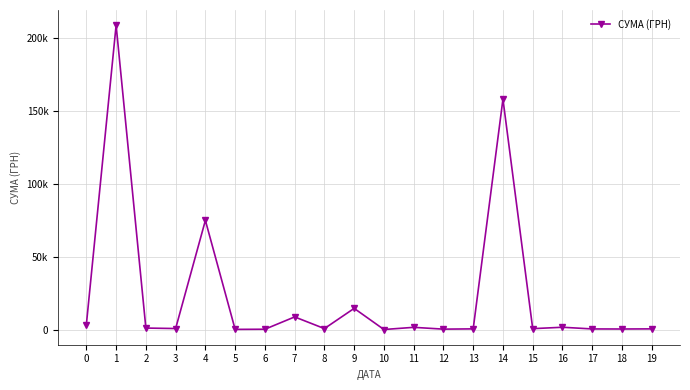

Rank the categories by value from highest to lowest.

1, 14, 4, 9, 7, 0, 16, 11, 2, 3, 8, 15, 13, 19, 17, 18, 12, 6, 5, 10